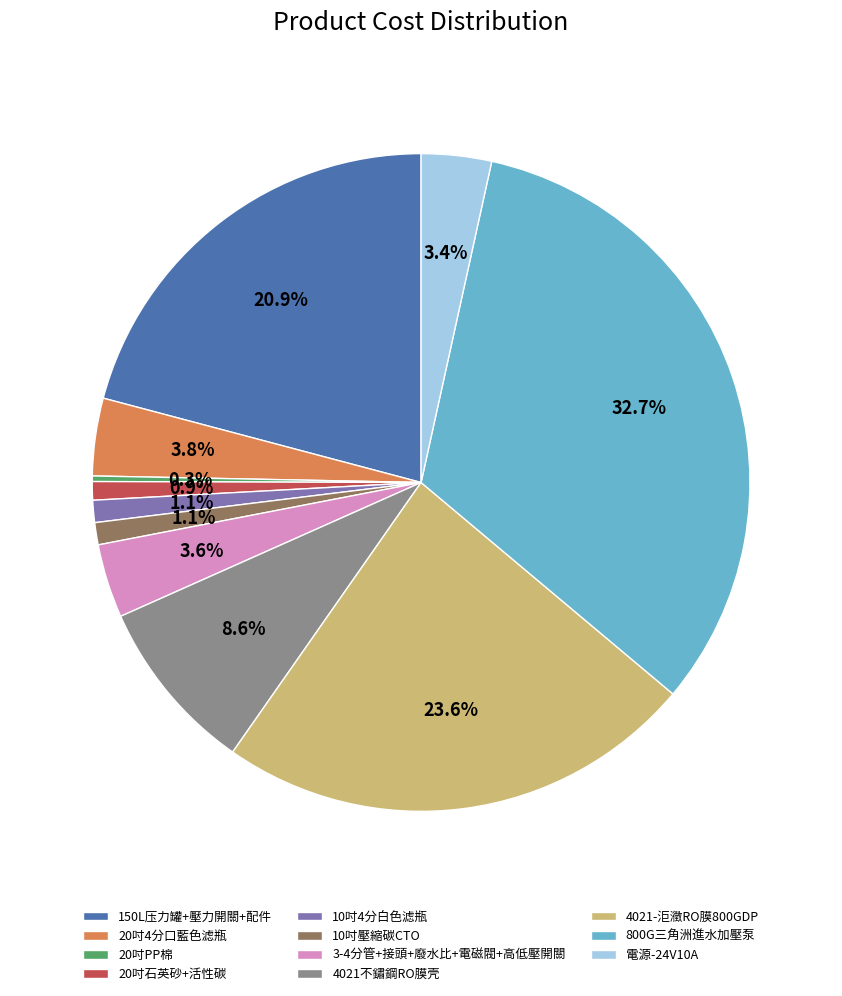

To the nearest percent, what percentage of the pie is 3-4分管+接頭+廢水比+電磁閥+高低壓開關?

4%